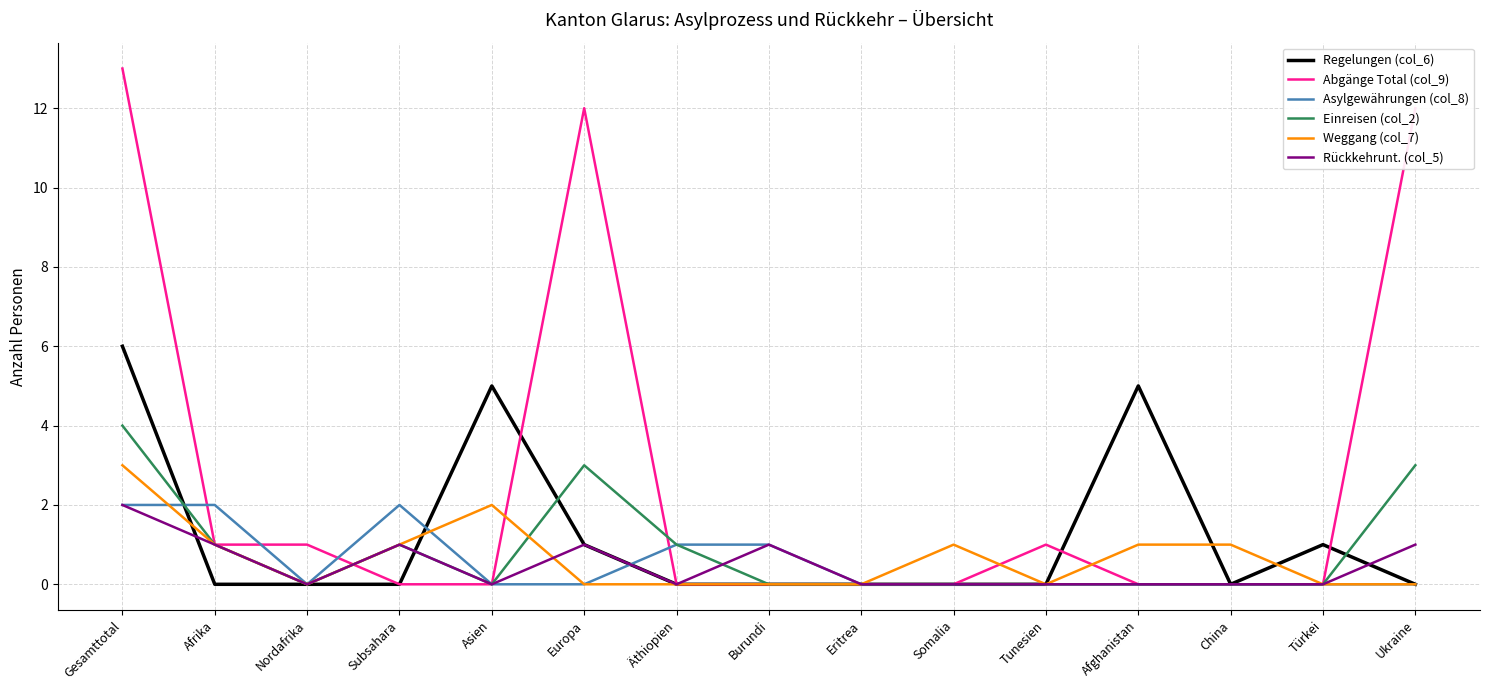

At which category does the chart reach its peak across all series?

Gesamttotal